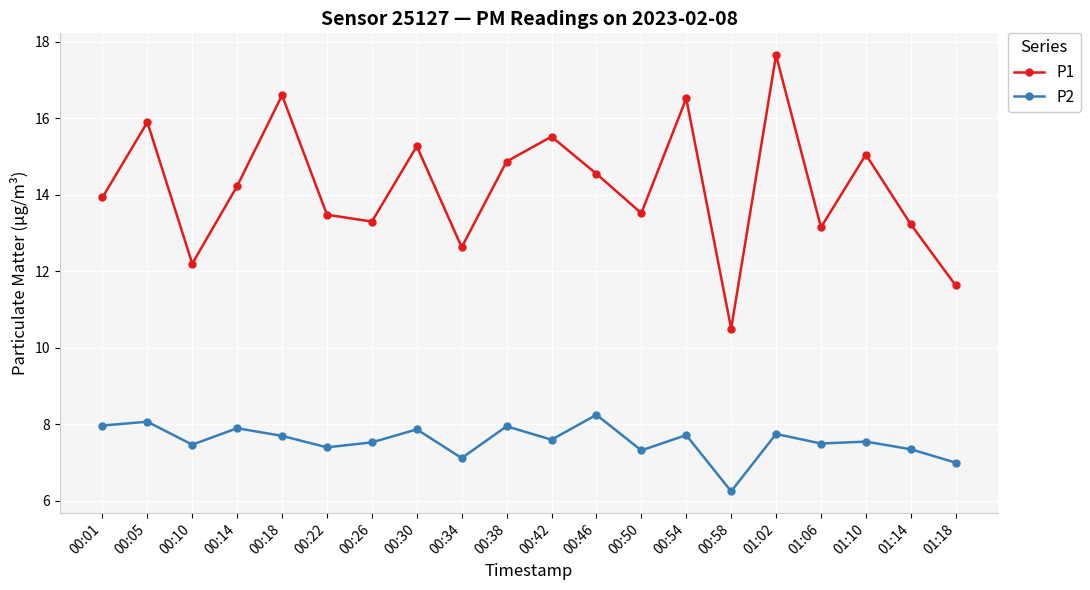

At which label does P2 reach its minimum?

00:58